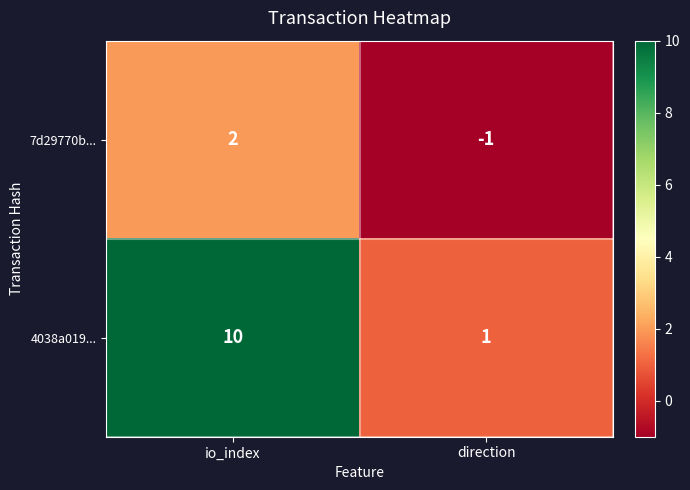

What is the approximate value of 4038a019... at io_index?

10